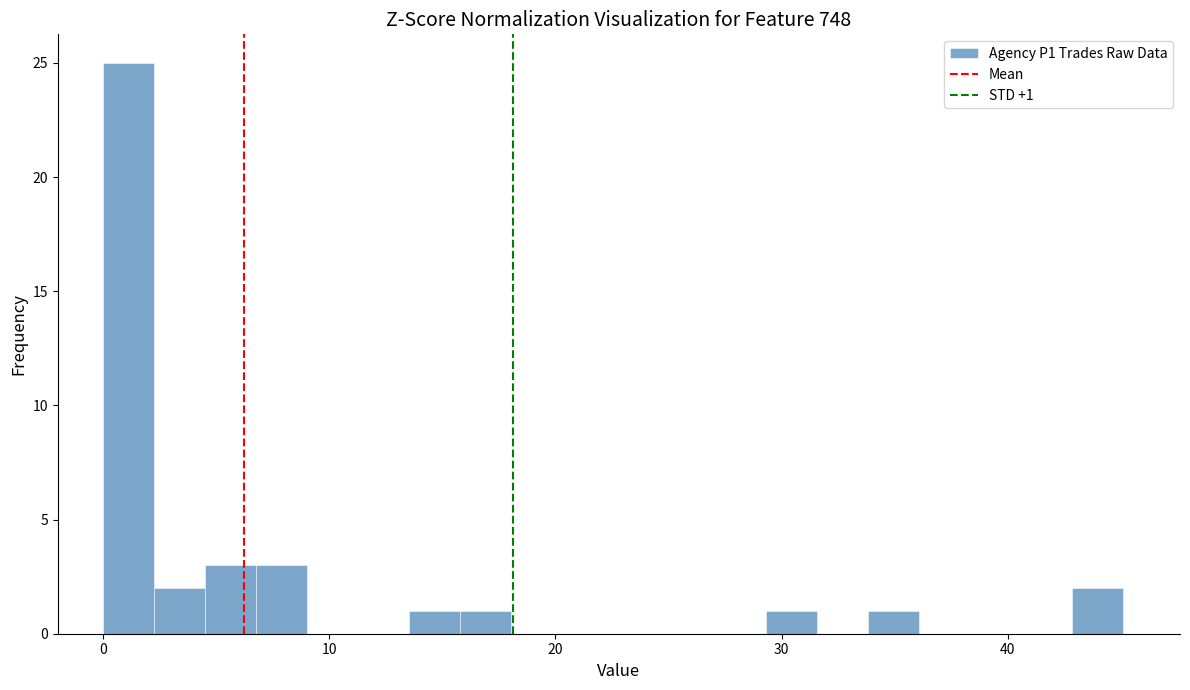

Read against the x-axis, roughly where is the centre of the tallest bar?

1